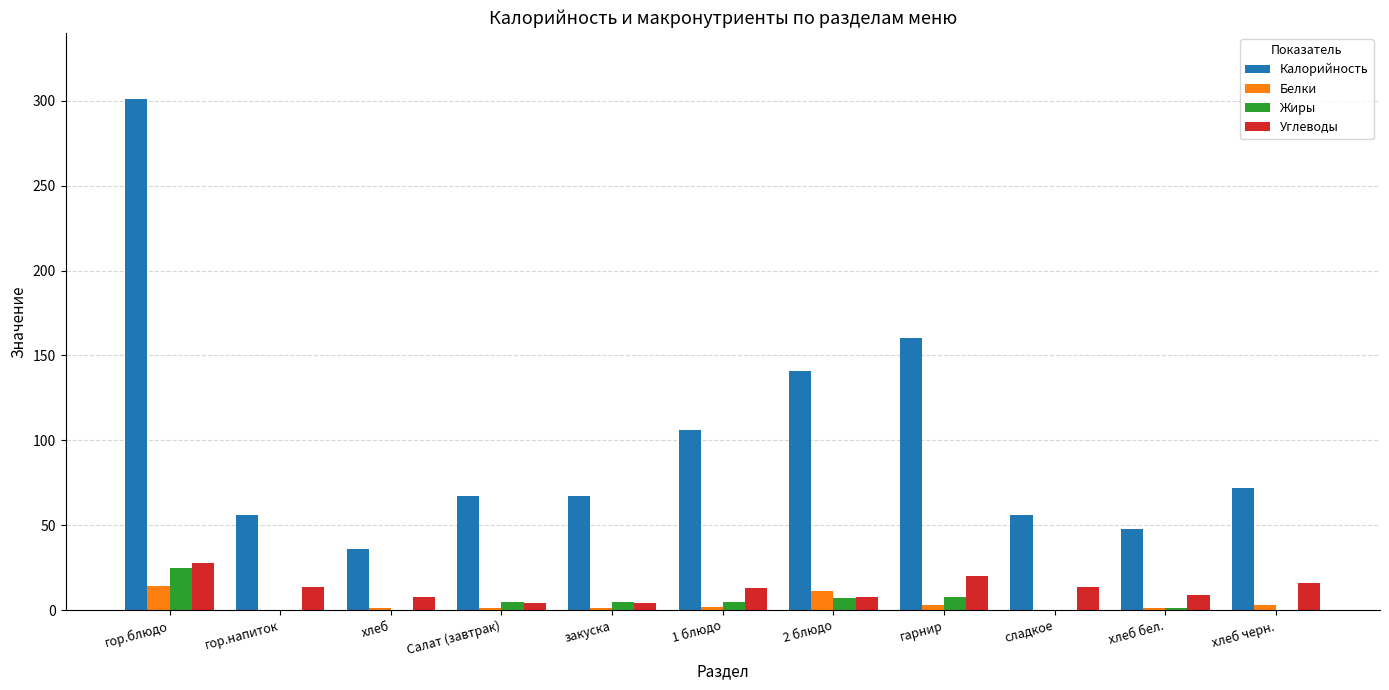

At which label is Калорийность closest to 168?

гарнир